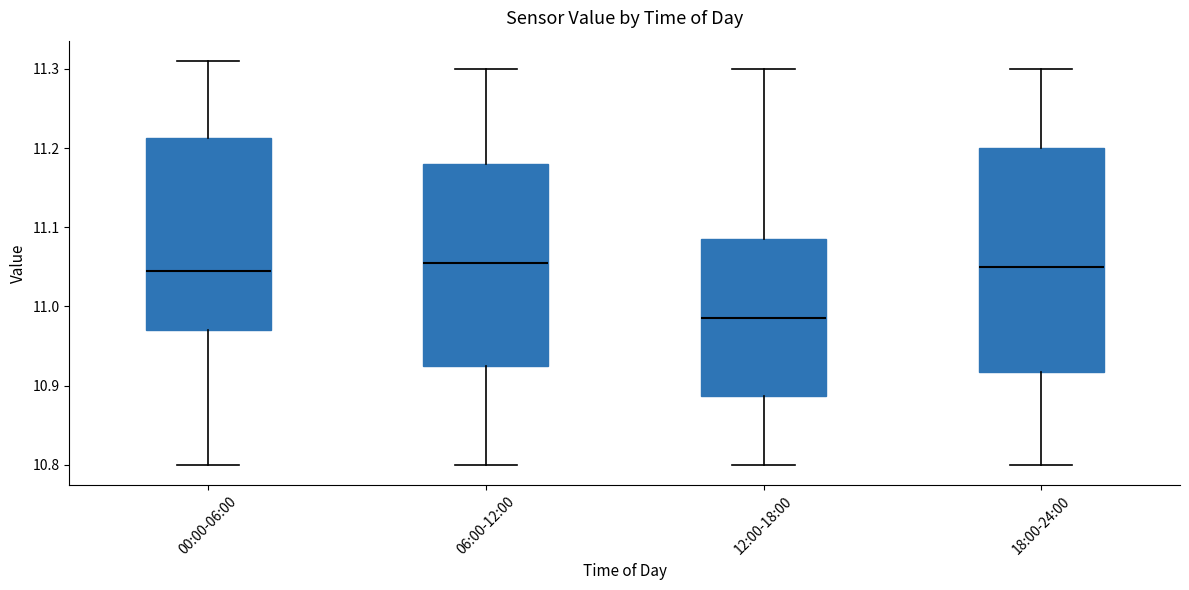

Reading left to right, transcribe this box plot: for each box, give where its median line is, the range the box spans, and where its two whiskers end, as read against the y-axis. The values are not printed on the chart, so give them approximately, as read against the axis.

00:00-06:00: median 11.05, box 10.97 to 11.21, whiskers 10.80 to 11.31
06:00-12:00: median 11.06, box 10.93 to 11.18, whiskers 10.80 to 11.30
12:00-18:00: median 10.99, box 10.89 to 11.09, whiskers 10.80 to 11.30
18:00-24:00: median 11.05, box 10.92 to 11.20, whiskers 10.80 to 11.30